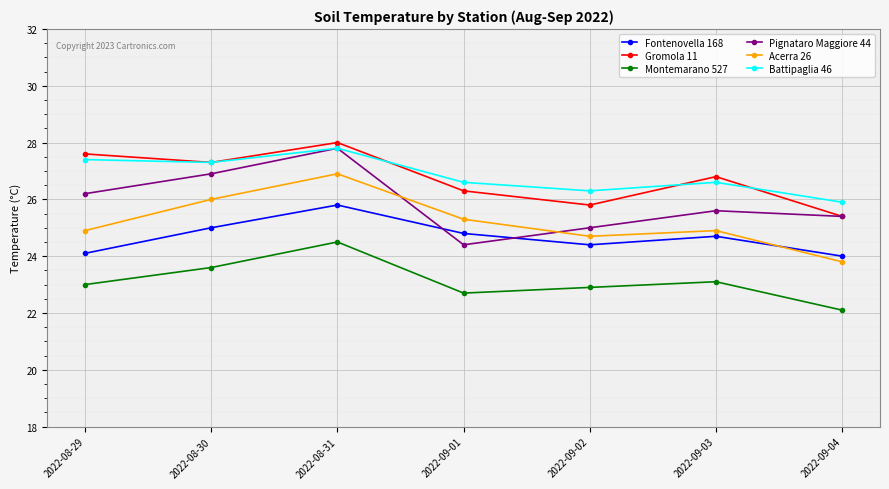

How many intersections are there between Acerra 26 and Fontenovella 168?

1